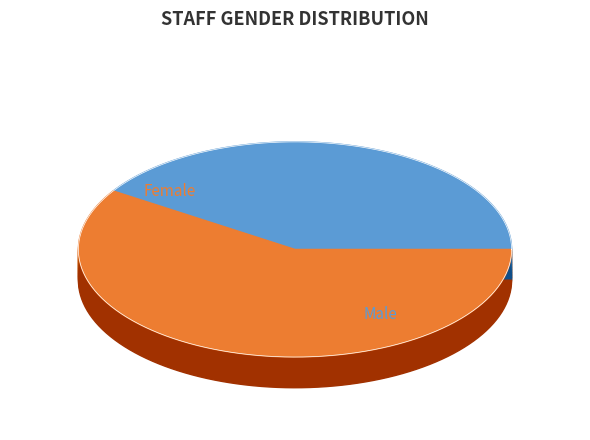

What percentage is the M slice, to the nearest percent?

41%